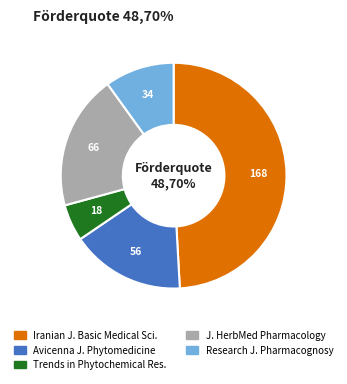

How many slices are in this pie chart?

5